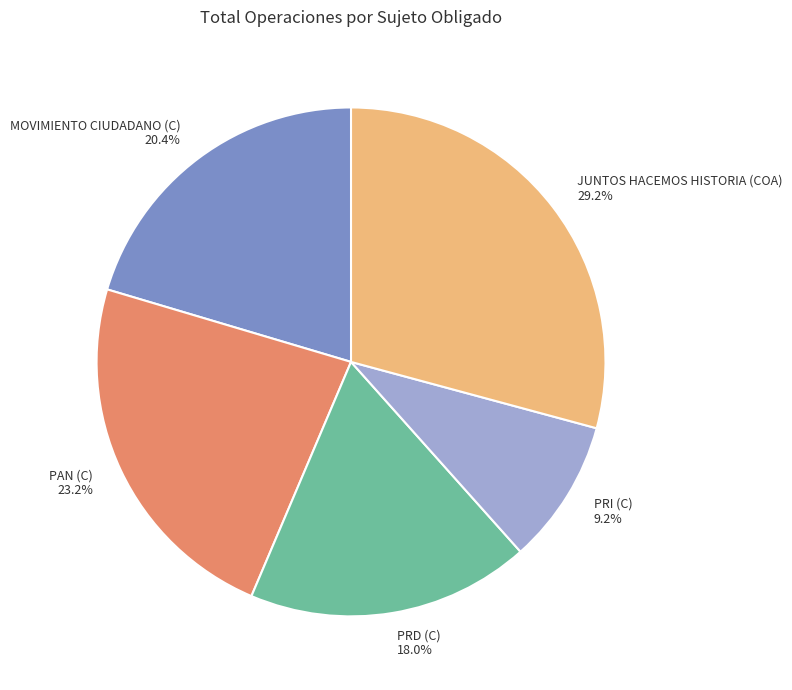

To the nearest percent, what is the combined percentage of MOVIMIENTO CIUDADANO (C) and PRI (C)?

30%